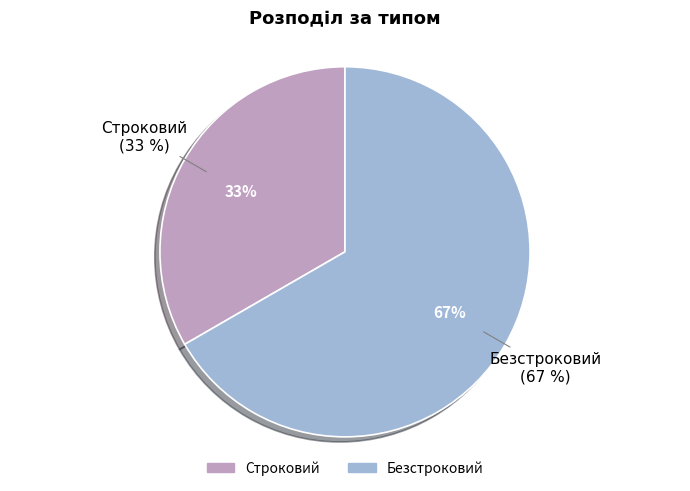

Count the number of slices in the pie.

2